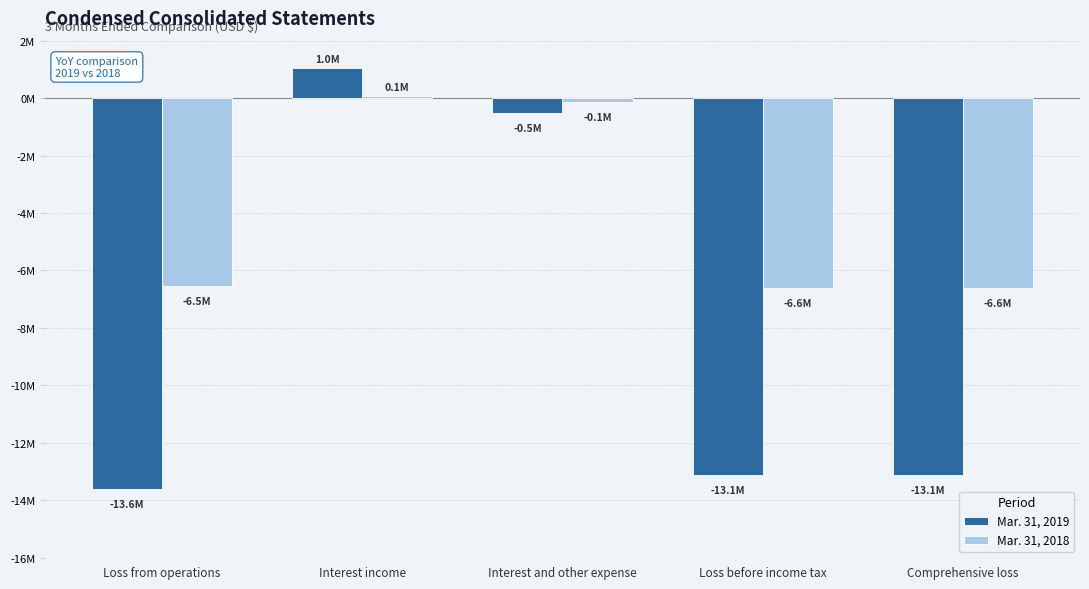

List the series in order of their peak value, highest first.

Mar. 31, 2019, Mar. 31, 2018